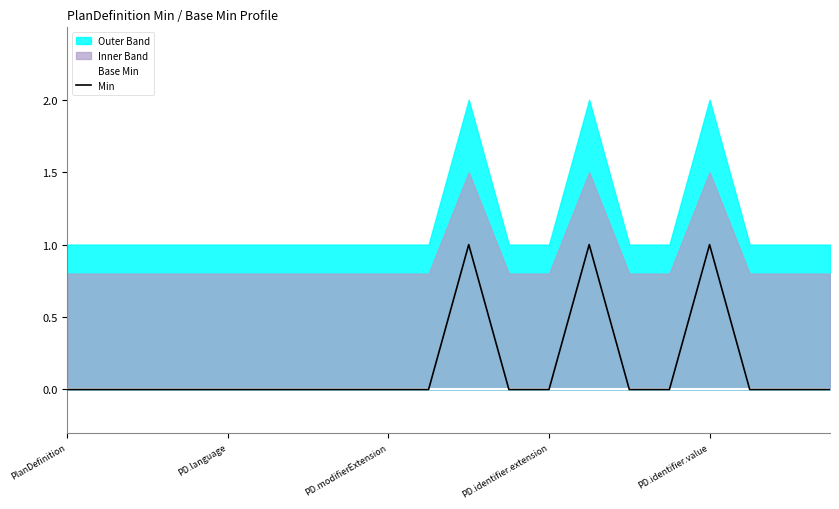

Count the Min values in the range 0 to 1.

20